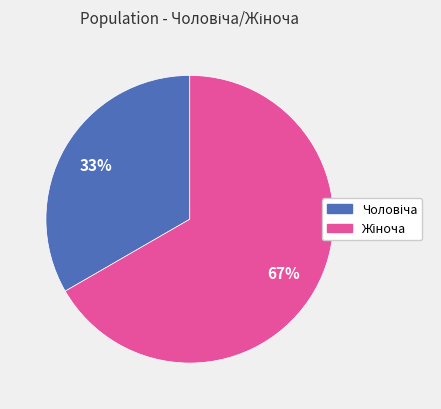

To the nearest percent, what is the average slice percentage?

50%